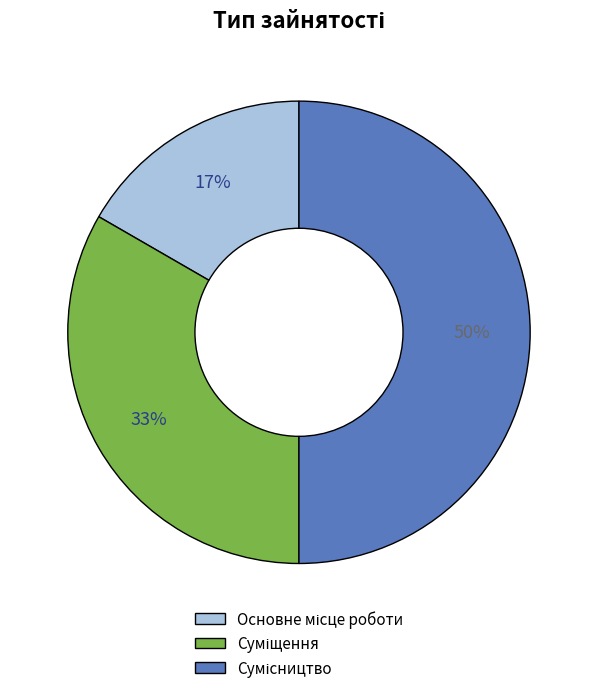

To the nearest percent, what is the average slice percentage?

33%